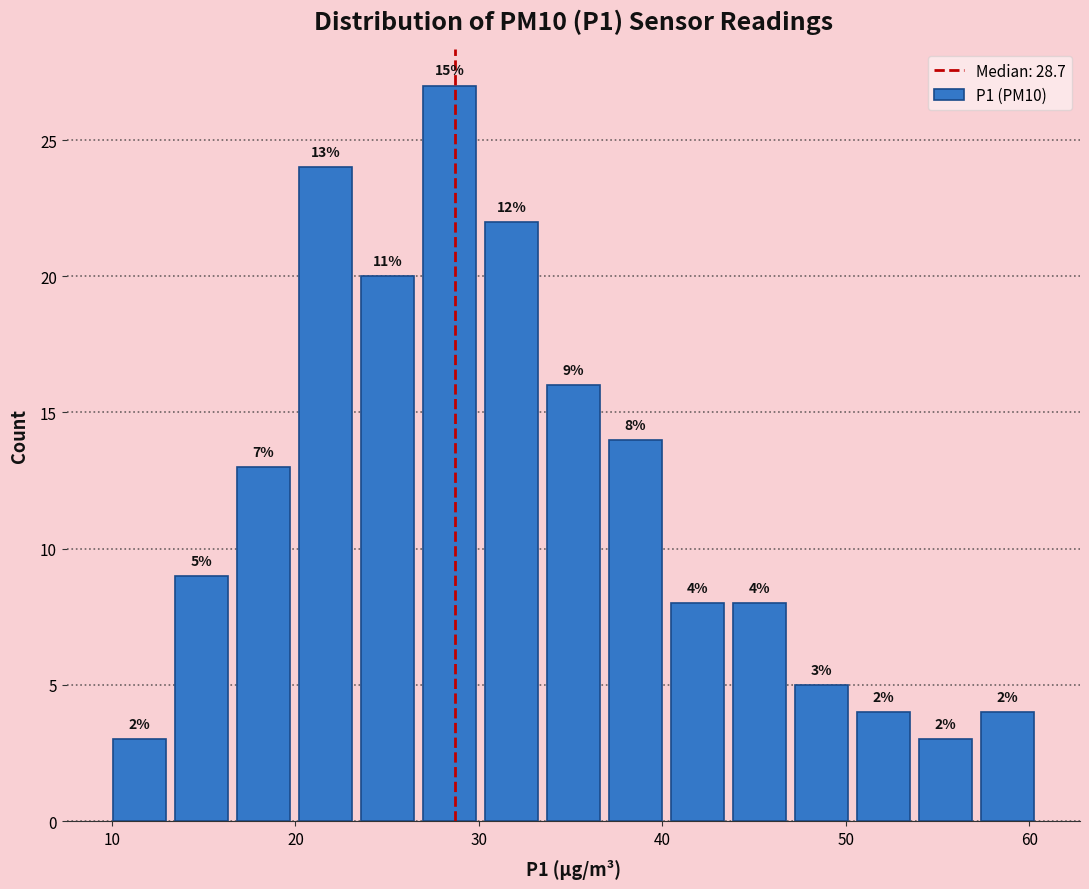

Read against the x-axis, roughly where is the centre of the tallest bar?

28